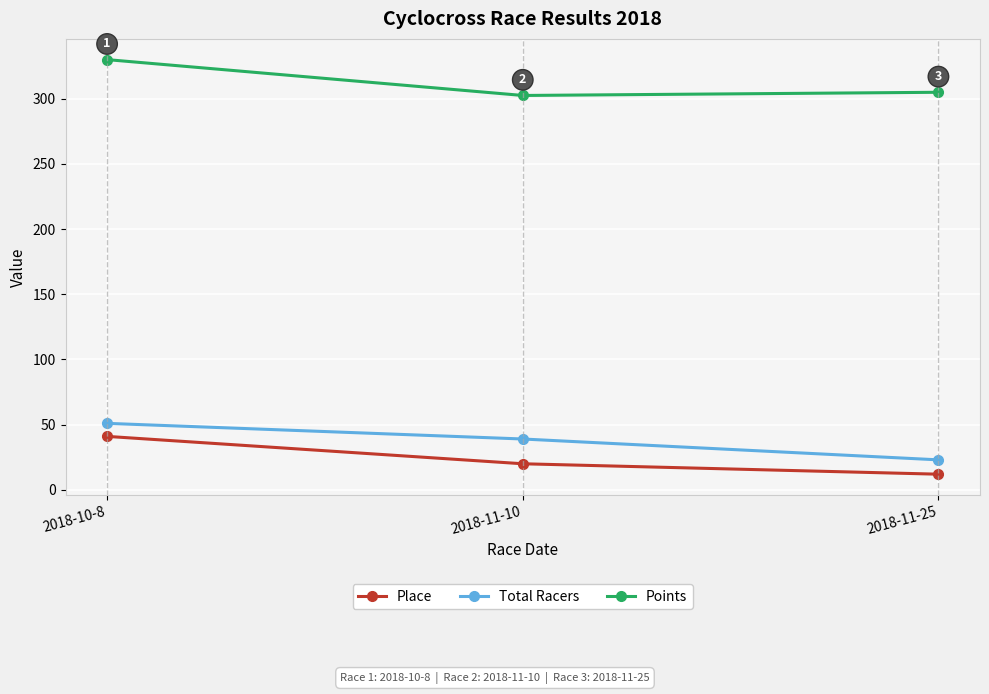

Which category has the highest value in the Place series?

2018-10-8